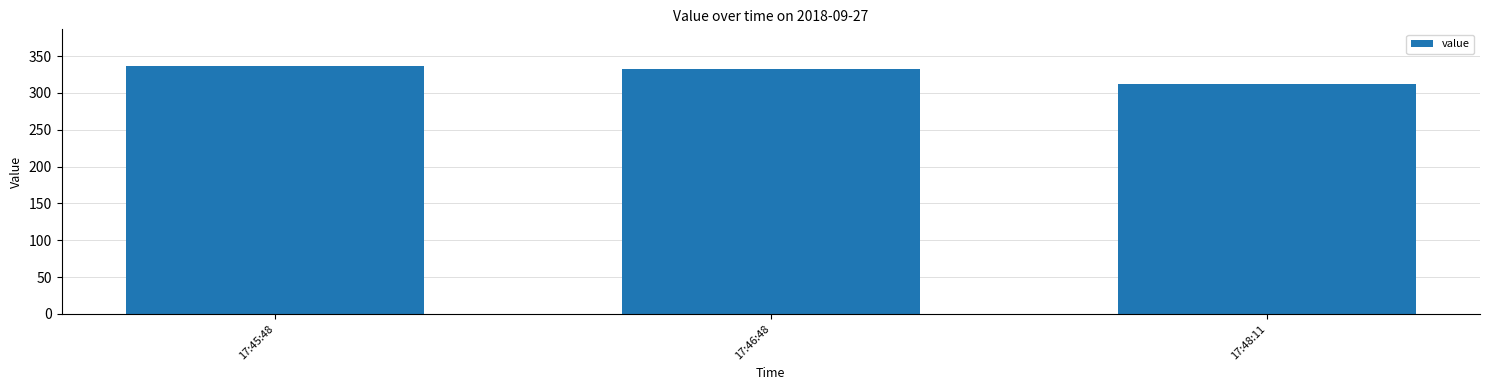

The chart shows a value of 72 at 17:46:48. True or false?

False